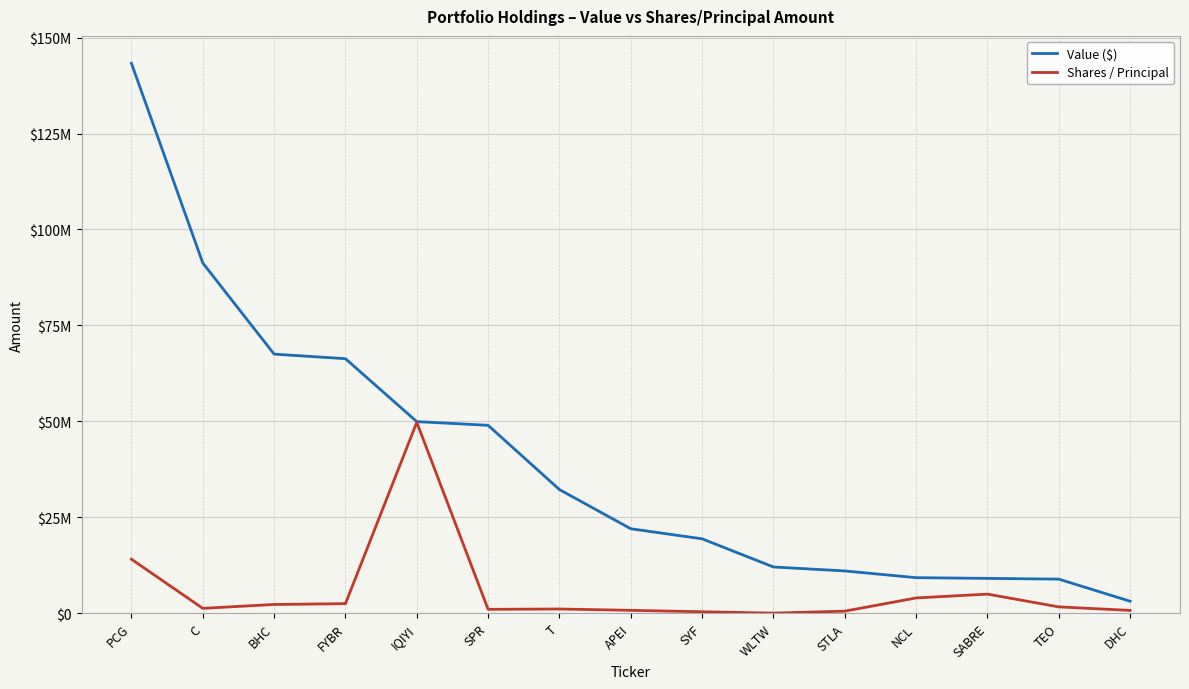

At which category is the sum across all series the highest?

PCG